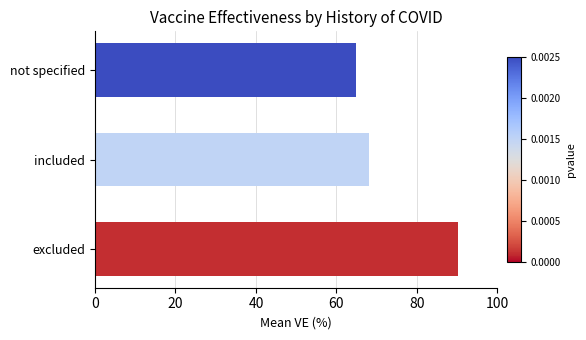

How many series are shown in this chart?

1